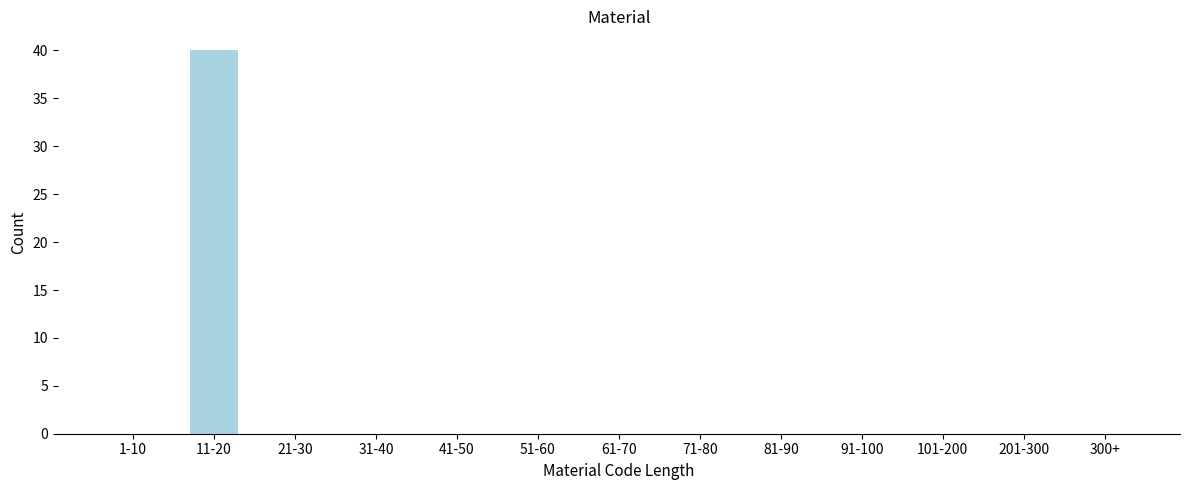

Reading left to right, transcribe all the data shown in this chart.

1-10=0	11-20=40	21-30=0	31-40=0	41-50=0	51-60=0	61-70=0	71-80=0	81-90=0	91-100=0	101-200=0	201-300=0	300+=0